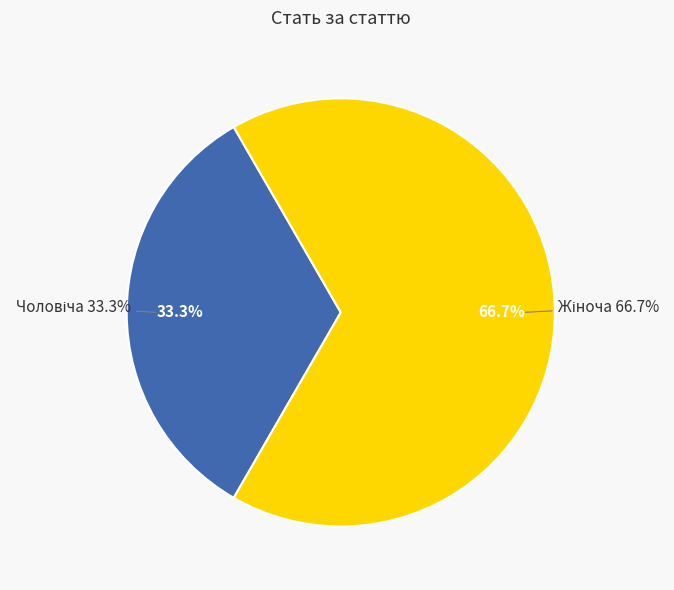

Between Жіноча and Чоловіча, which is larger?

Жіноча